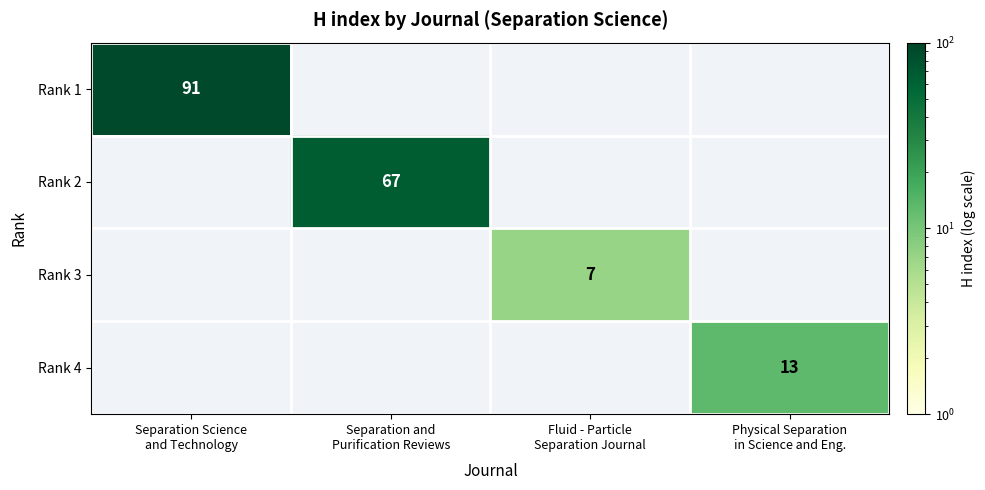

How many positive values does the Rank 4 series have?

1